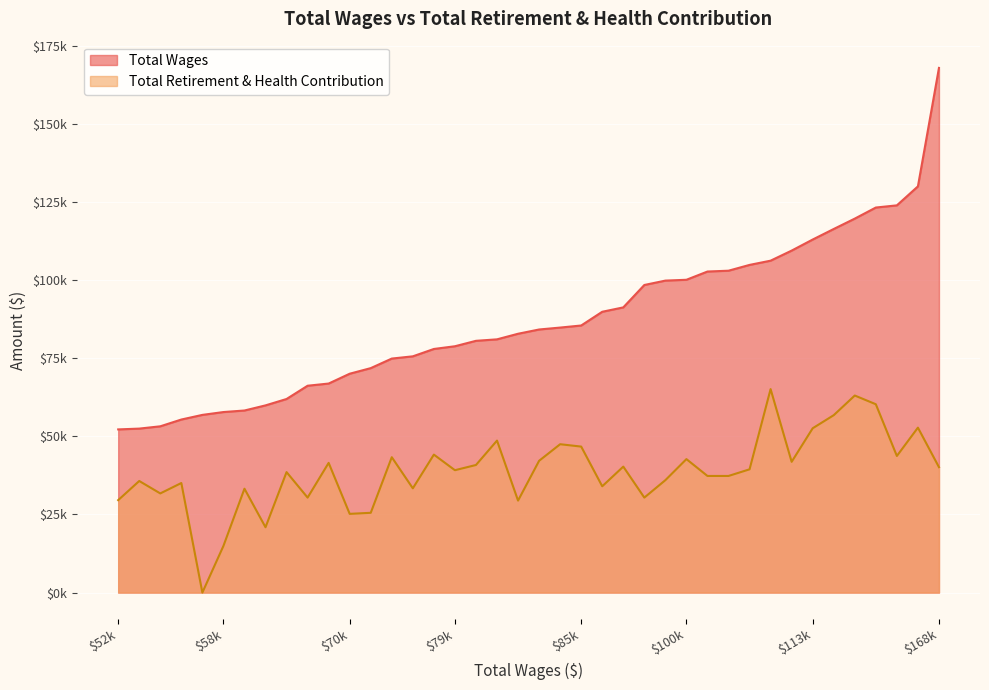

True or false: Total Retirement & Health Contribution and Total Wages intersect in this chart.

False